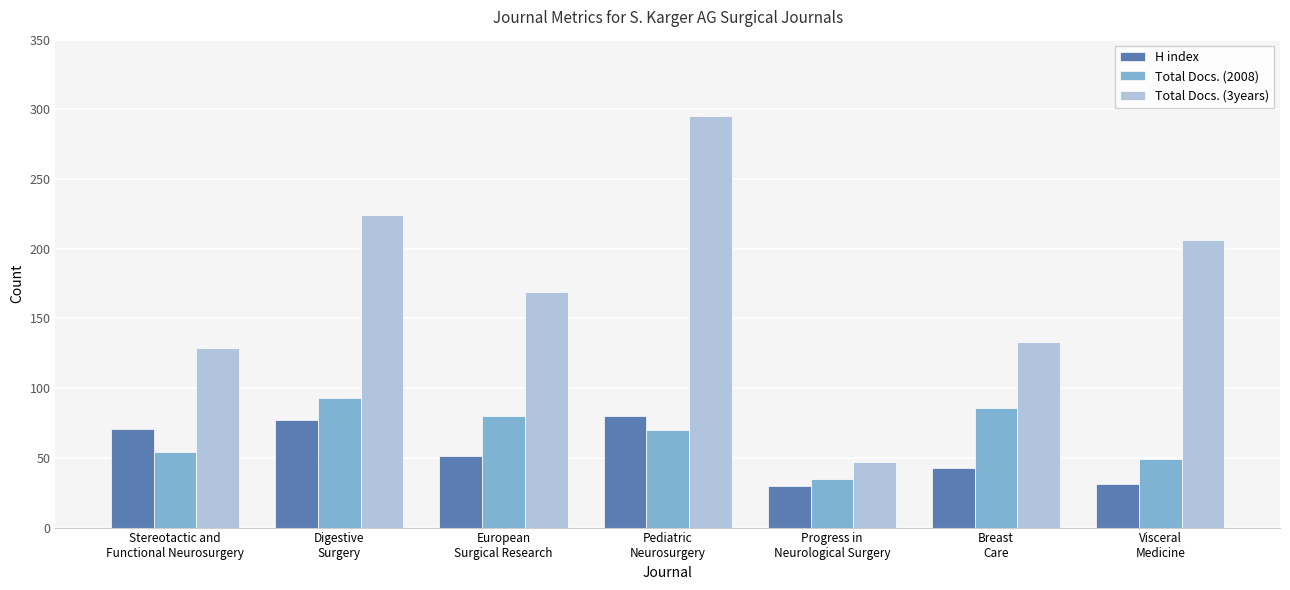

The value of H index at Breast
Care is 61. True or false?

False